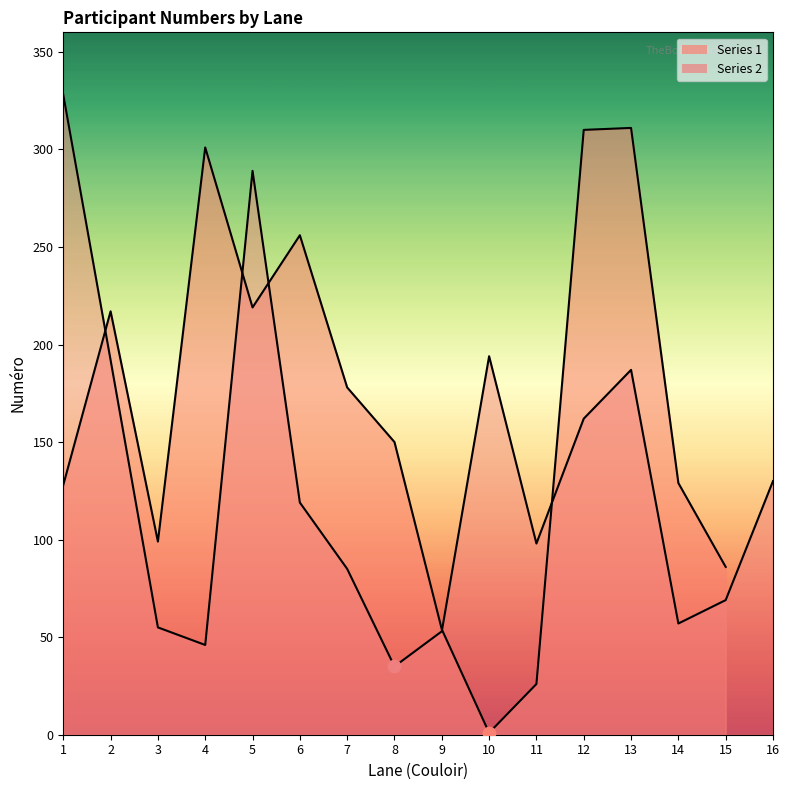

What is the ratio of the value at 11 to the value at 7?

0.6